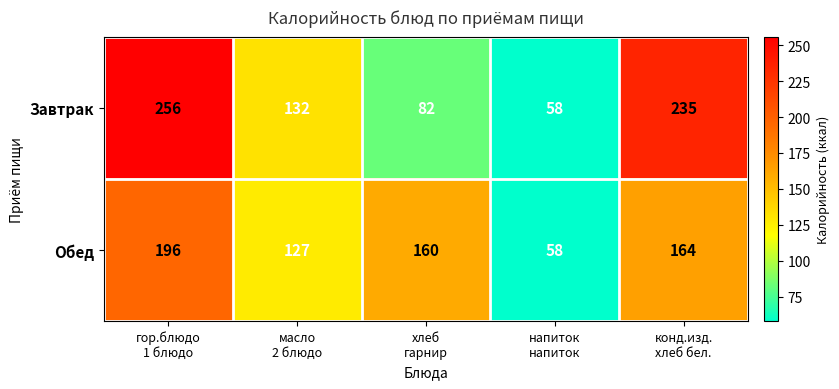

Reading right to left, transcribe all the data shown in this chart.

Завтрак: 235	58	82	132	256
Обед: 164	58	160	127	196